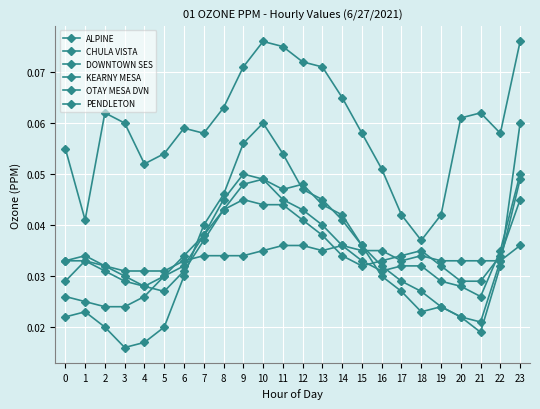

The value of CHULA VISTA at 22 is 0.0. True or false?

True